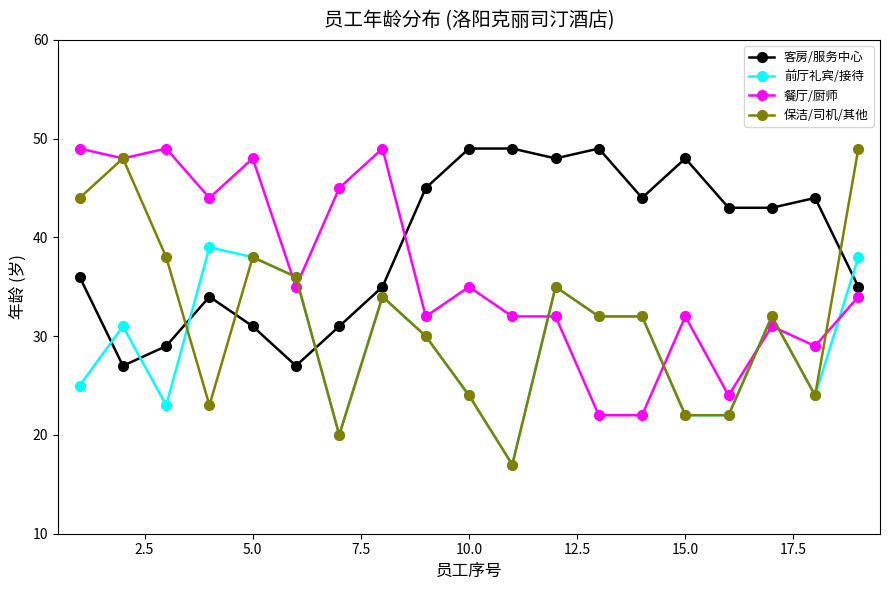

What are all the series names shown in the legend?

客房/服务中心, 前厅礼宾/接待, 餐厅/厨师, 保洁/司机/其他